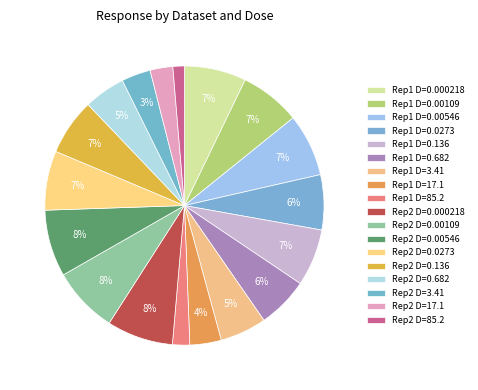

Count the number of slices in the pie.

18